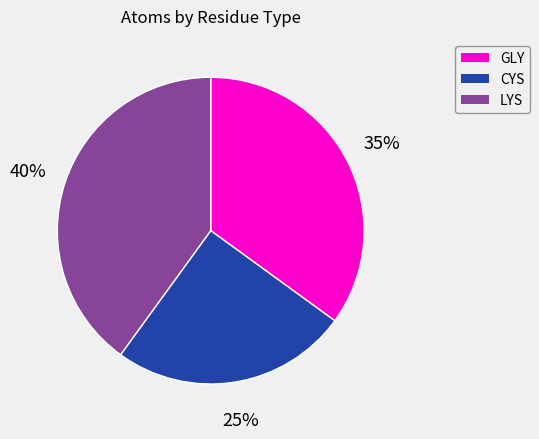

To the nearest percent, what percentage of the pie is LYS?

40%